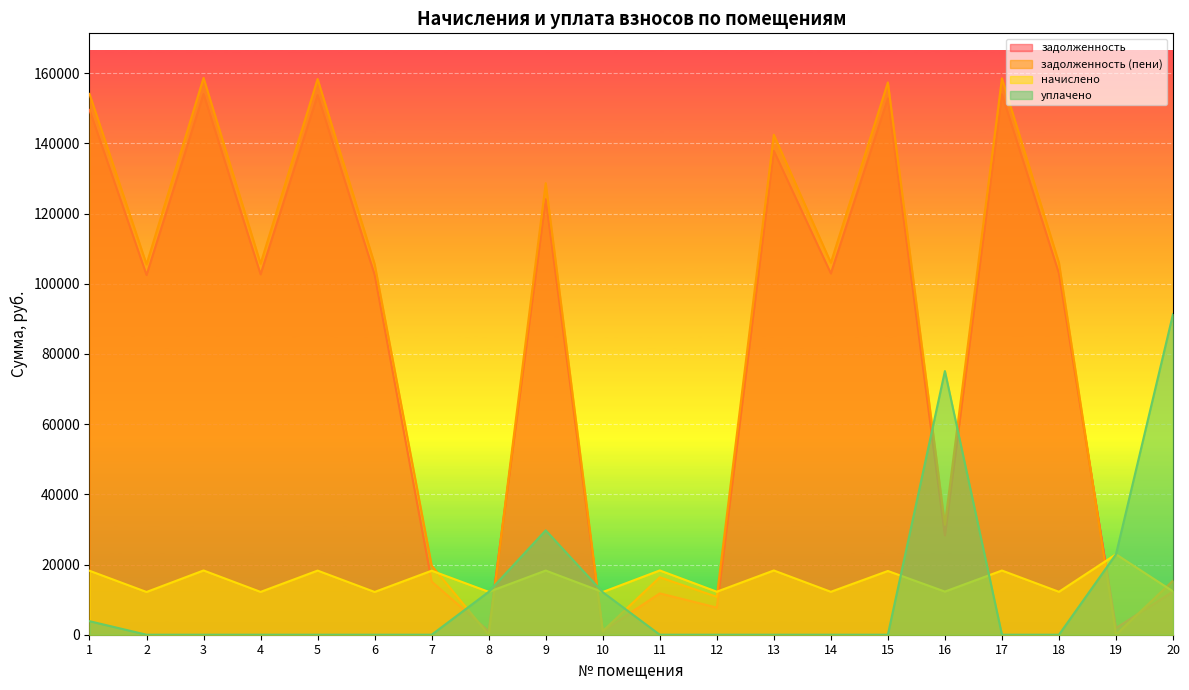

Reading left to right, extract all data points from this chart.

задолженность: 149555.0	102502.5	154097.9	102690.2	153784.8	102565.0	15133.7	1018.0	124107.2	1013.7	11788.0	7745.8	137882.1	102940.8	152845.6	28312.2	153972.9	102940.8	1910.2	12314.2
задолженность (пени): 154112.0	105547.3	158675.4	105740.6	158353.0	105611.6	19694.5	0.0	128677.2	1013.7	16367.3	10811.1	142459.6	105998.6	157385.9	31384.9	158546.6	105998.6	0.0	15403.7
начислено: 18228.0	12179.3	18309.8	12201.6	18272.6	12186.7	18242.9	12216.5	18280.1	12164.4	18317.3	12261.1	18309.8	12231.4	18161.0	12290.9	18295.0	12231.4	22922.6	12357.8
уплачено: 3854.2	0.0	0.0	0.0	0.0	0.0	0.0	12216.5	29740.4	12118.6	0.0	0.0	0.0	0.0	0.0	75129.5	0.0	0.0	22922.6	91353.5